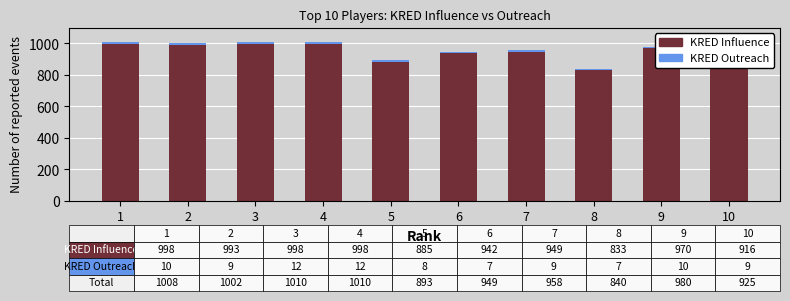

What is the total value across all series at 1?

1008